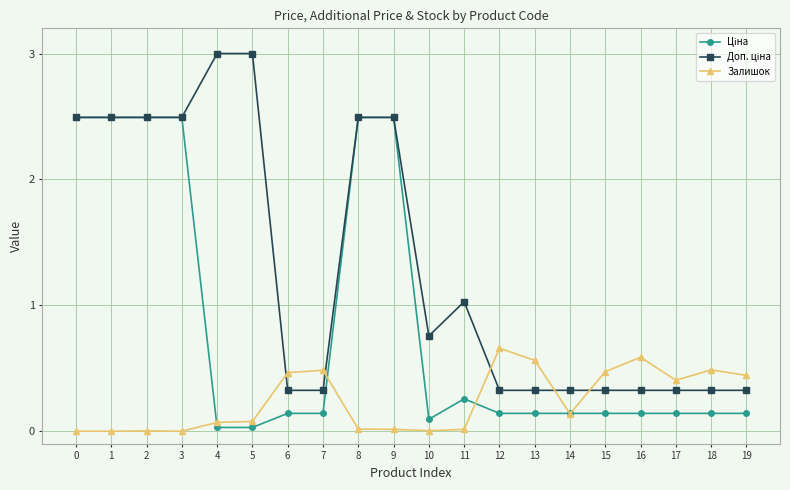

The Залишок series shows 0.4 at 17. True or false?

True